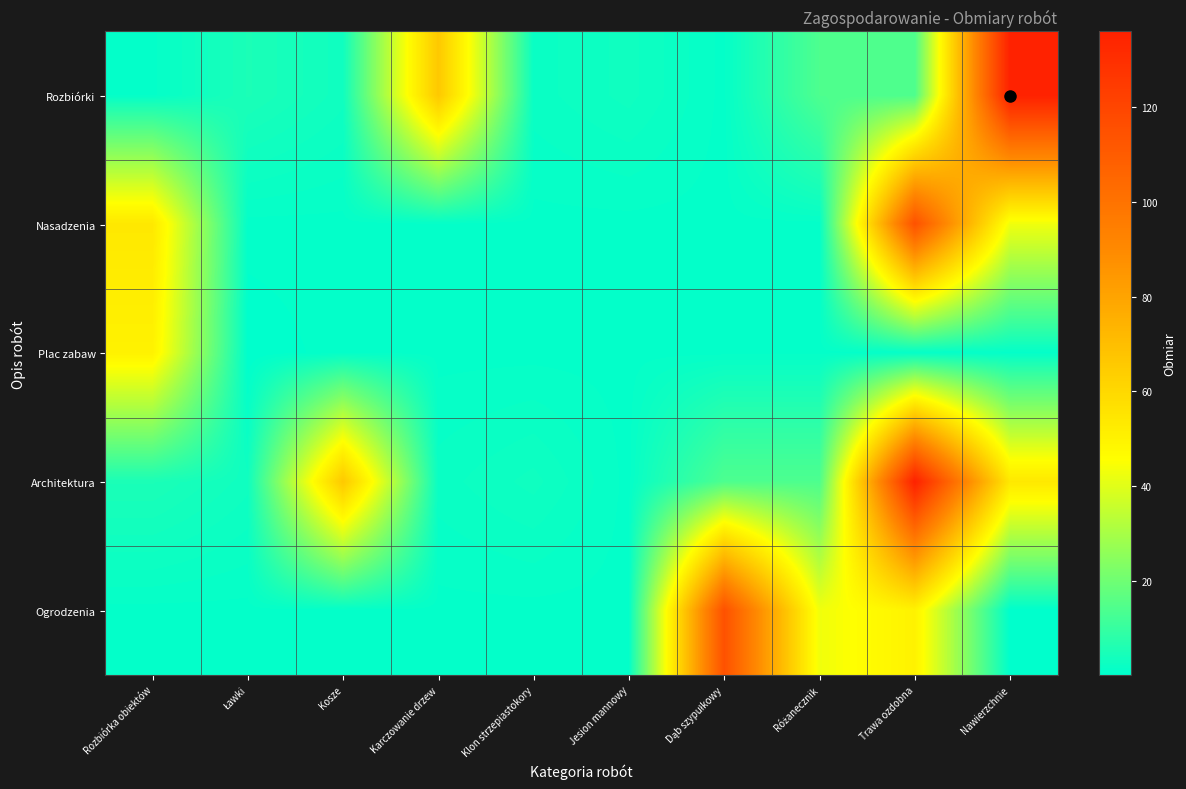

Reading left to right, transcribe all the data shown in this chart.

Rozbiórki: Rozbiórka obiektów=1.0	Ławki=5.0	Kosze=3.0	Karczowanie drzew=66.0	Klon strzepiastokory=2.0	Jesion mannowy=3.0	Dąb szypułkowy=1.0	Różanecznik=14.0	Trawa ozdobna=14.0	Nawierzchnie=136.0
Nasadzenia: Rozbiórka obiektów=54.0	Ławki=1.0	Kosze=1.0	Karczowanie drzew=1.0	Klon strzepiastokory=1.0	Jesion mannowy=1.0	Dąb szypułkowy=1.0	Różanecznik=1.0	Trawa ozdobna=114.8	Nawierzchnie=42.9
Plac zabaw: Rozbiórka obiektów=50.2	Ławki=0.1	Kosze=1.0	Karczowanie drzew=1.0	Klon strzepiastokory=1.0	Jesion mannowy=1.0	Dąb szypułkowy=1.0	Różanecznik=1.0	Trawa ozdobna=1.0	Nawierzchnie=1.0
Architektura: Rozbiórka obiektów=5.0	Ławki=3.0	Kosze=66.0	Karczowanie drzew=2.0	Klon strzepiastokory=3.0	Jesion mannowy=1.0	Dąb szypułkowy=14.0	Różanecznik=14.0	Trawa ozdobna=136.0	Nawierzchnie=54.0
Ogrodzenia: Rozbiórka obiektów=1.0	Ławki=1.0	Kosze=1.0	Karczowanie drzew=1.0	Klon strzepiastokory=1.0	Jesion mannowy=1.0	Dąb szypułkowy=114.8	Różanecznik=42.9	Trawa ozdobna=50.2	Nawierzchnie=0.1